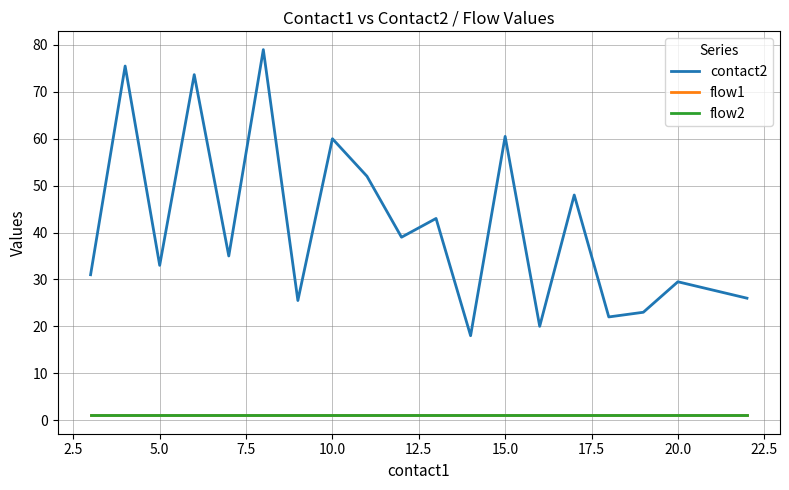

What is the greatest value displayed?

79.0